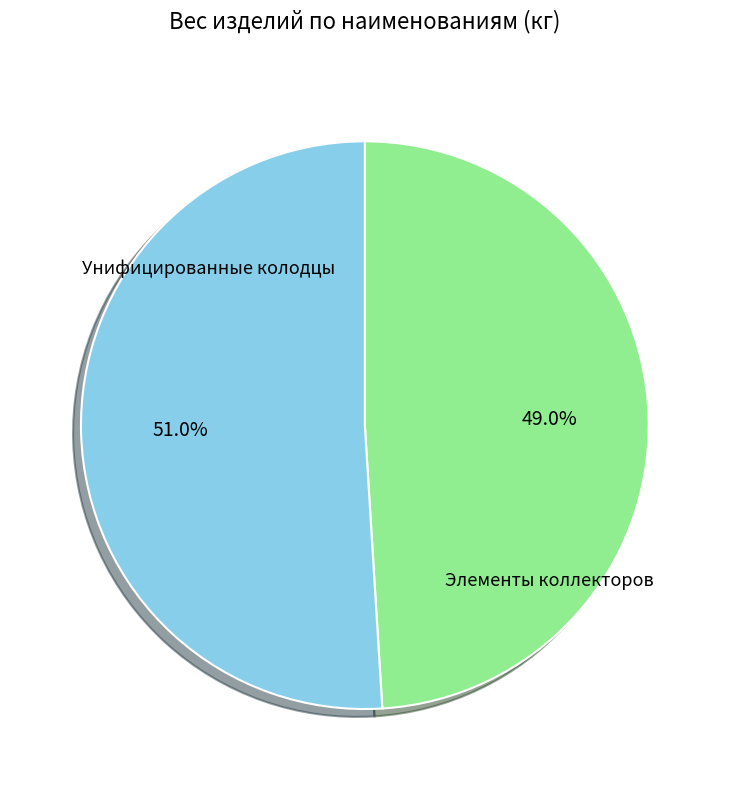

Does any single category account for the majority?

Yes